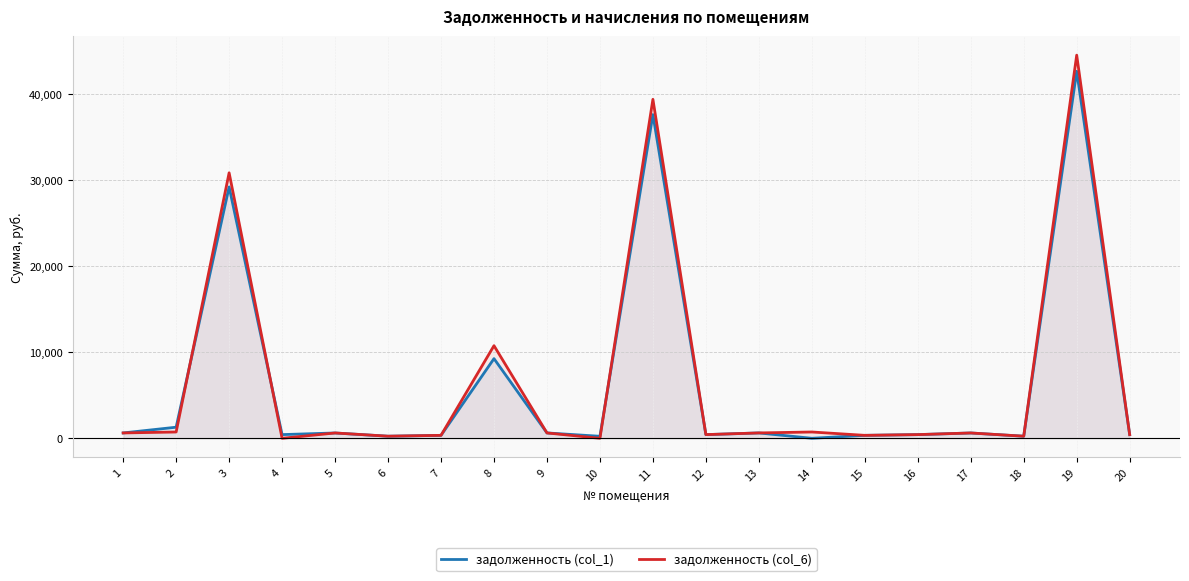

What is the difference between the maximum and second lowest values in the задолженность (col_6) series?

44511.3